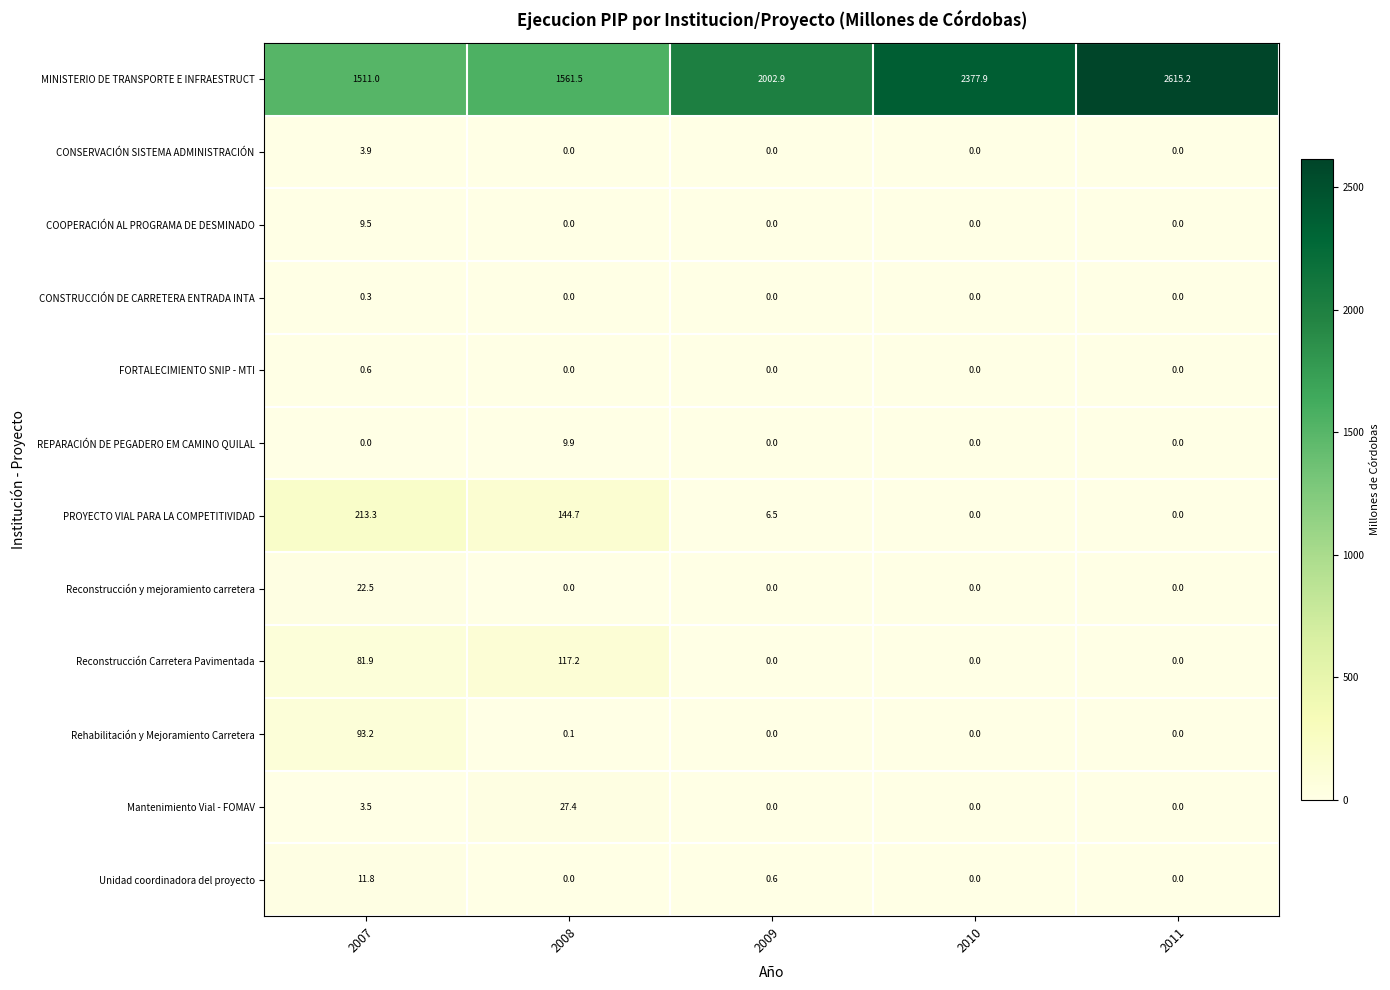

How many data points does each series have?

5